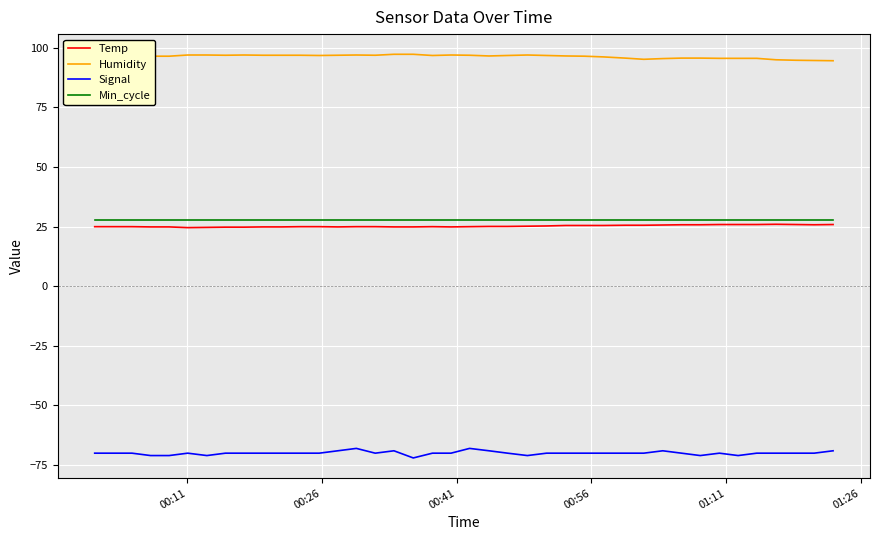

True or false: Signal and Humidity cross at least once.

False